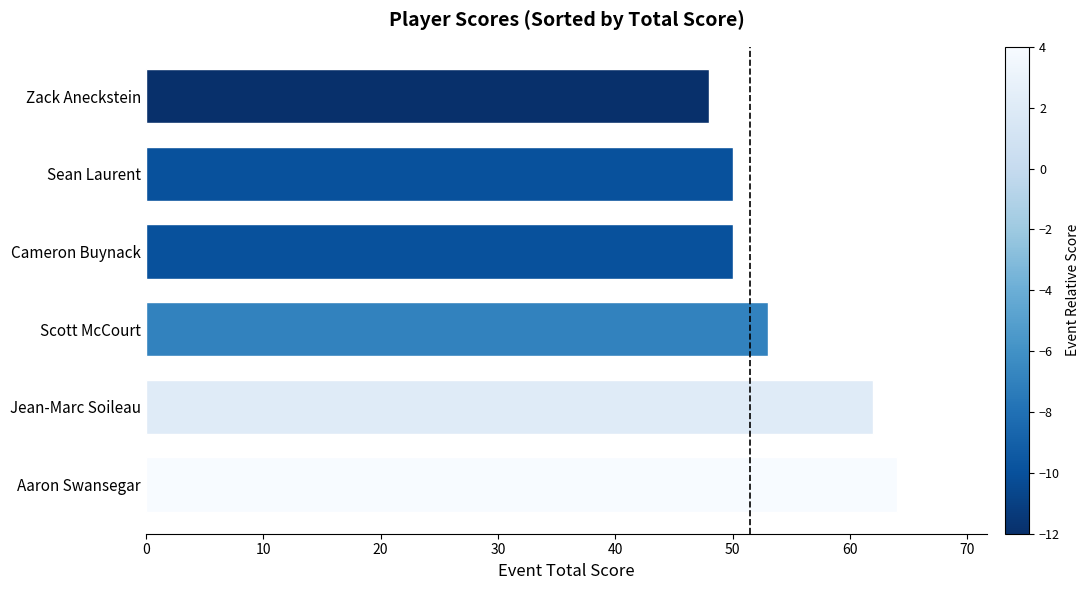

Reading bottom to top, what are all the values shown in this chart?

Aaron Swansegar=64	Jean-Marc Soileau=62	Scott McCourt=53	Cameron Buynack=50	Sean Laurent=50	Zack Aneckstein=48